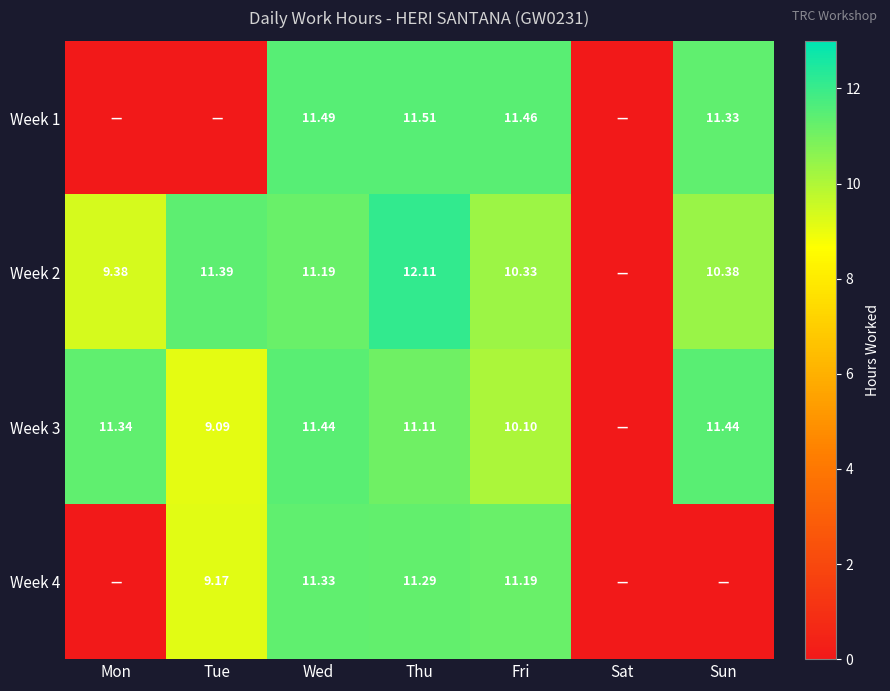

Is the value of Week 4 at Thu greater than the value of Week 3 at Tue?

Yes